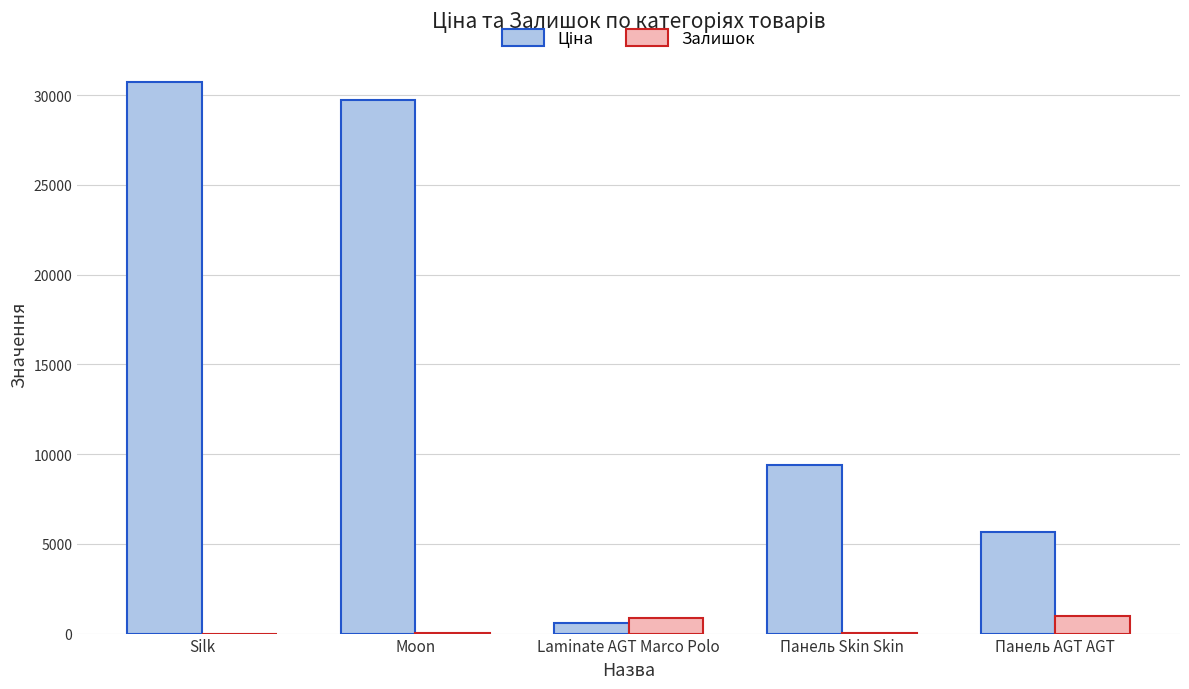

At which category does the chart reach its peak across all series?

Silk